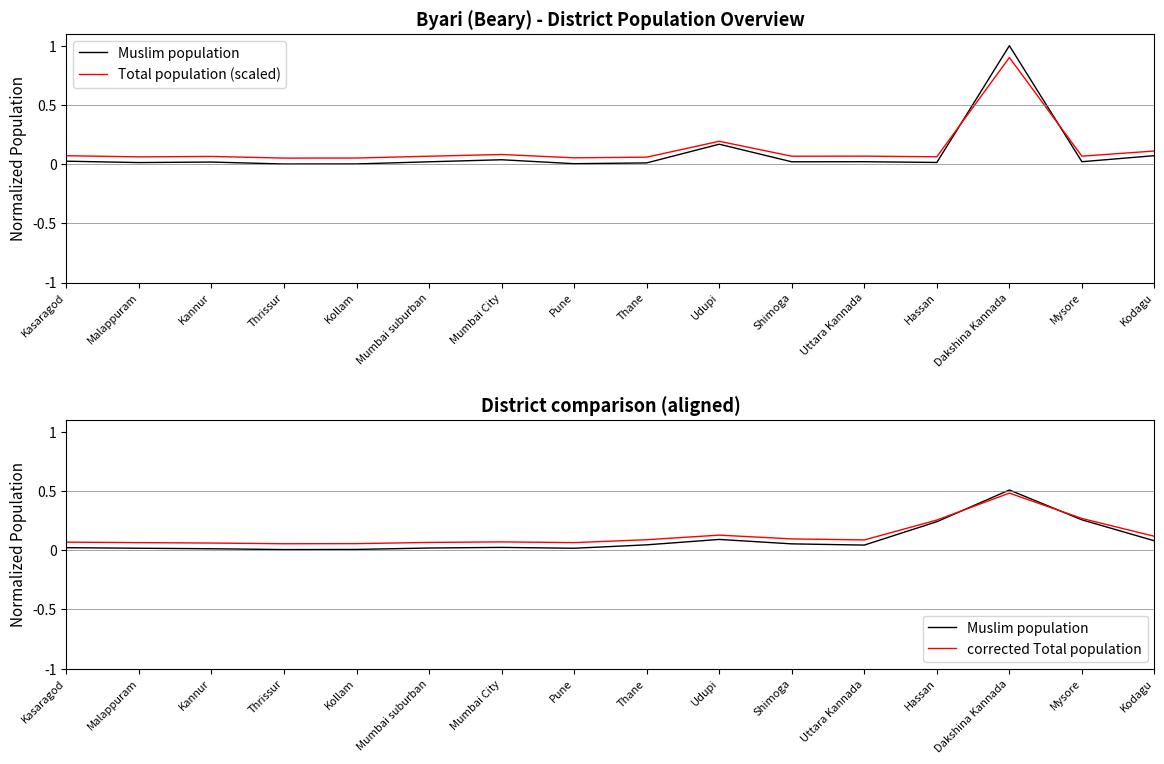

What is the value of the corrected Total population point at the 14th from the left?

0.5